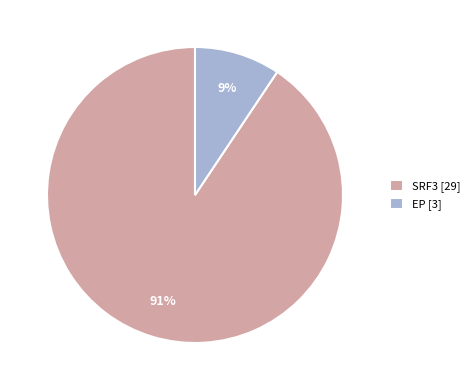

Which category has the biggest portion of the pie?

SRF3